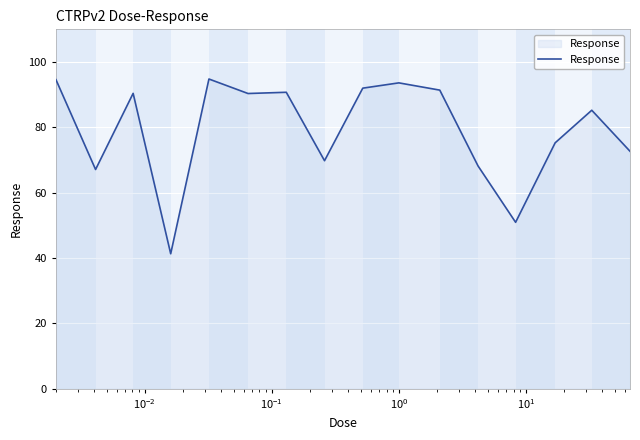

What is the difference between the maximum and minimum values?

53.5